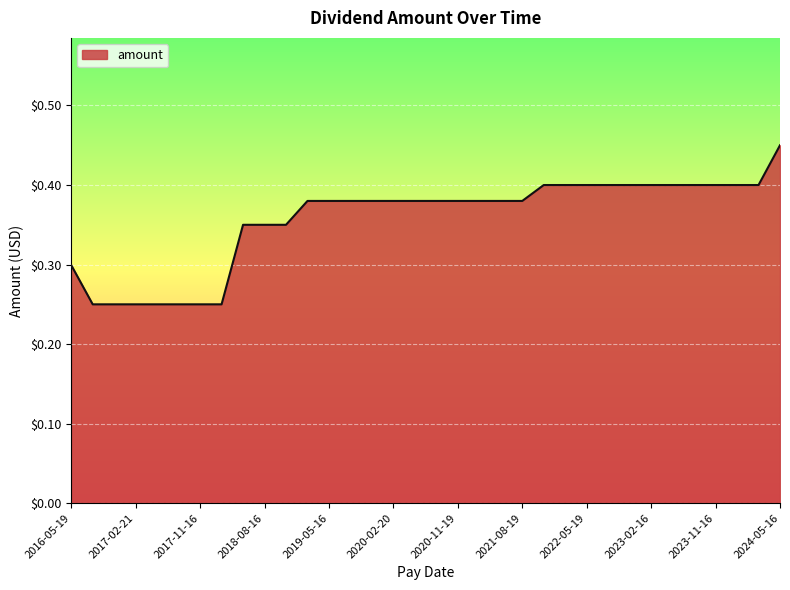

How many lines are shown in the chart?

1